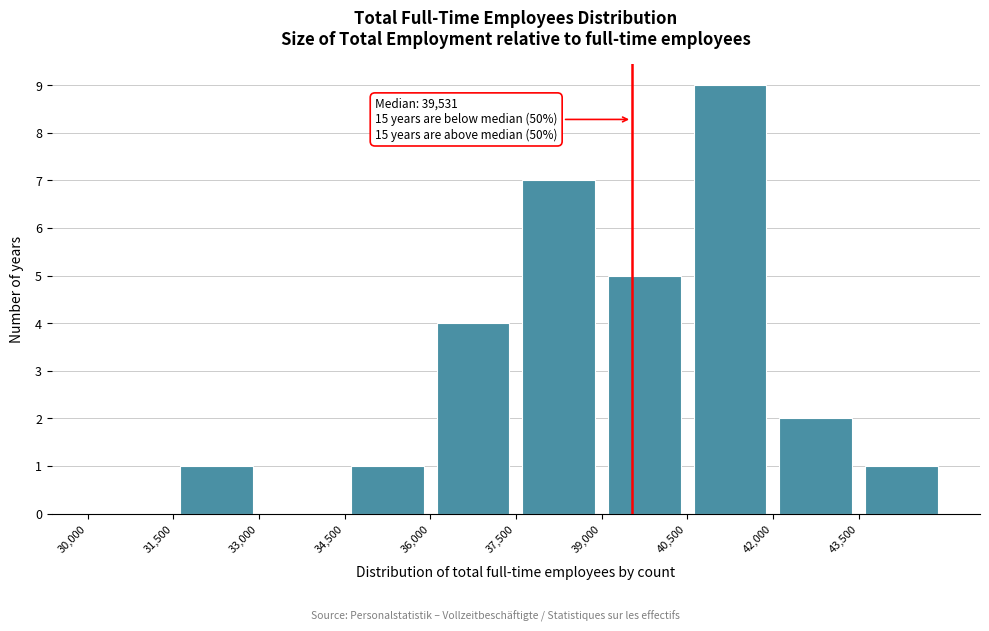

Over which range of the x-axis is the bar tallest?

40500 to 42000